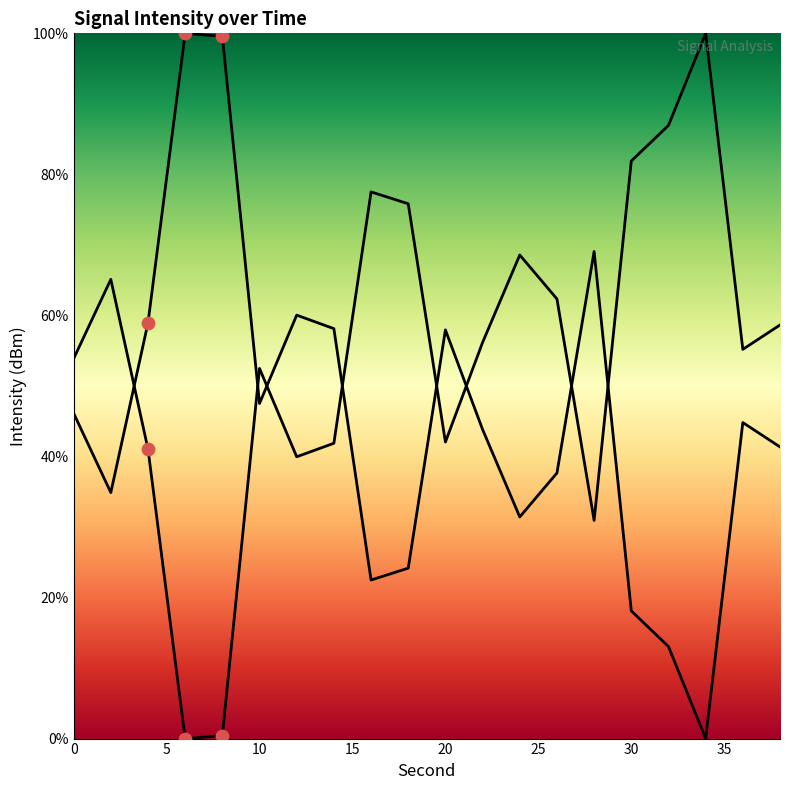

Between 18 and 36, which is larger?

36